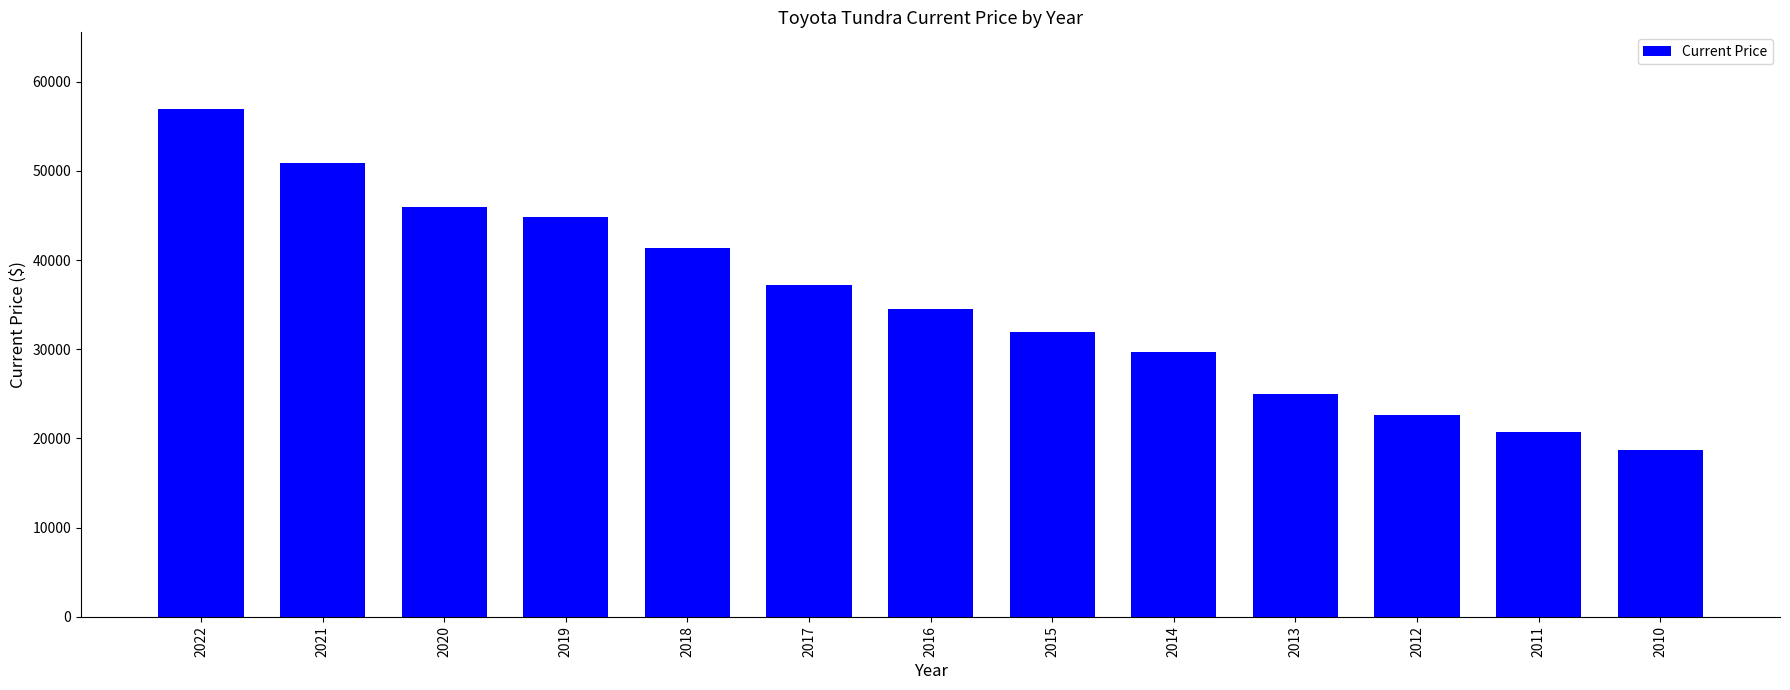

List the labels in order of value, smallest first.

2010, 2011, 2012, 2013, 2014, 2015, 2016, 2017, 2018, 2019, 2020, 2021, 2022